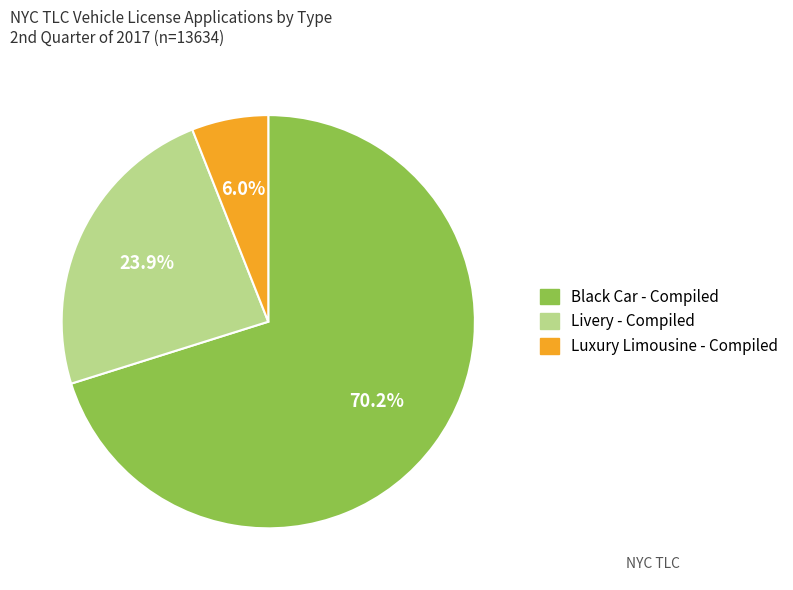

Does Black Car - Compiled account for over 50% of the chart?

Yes